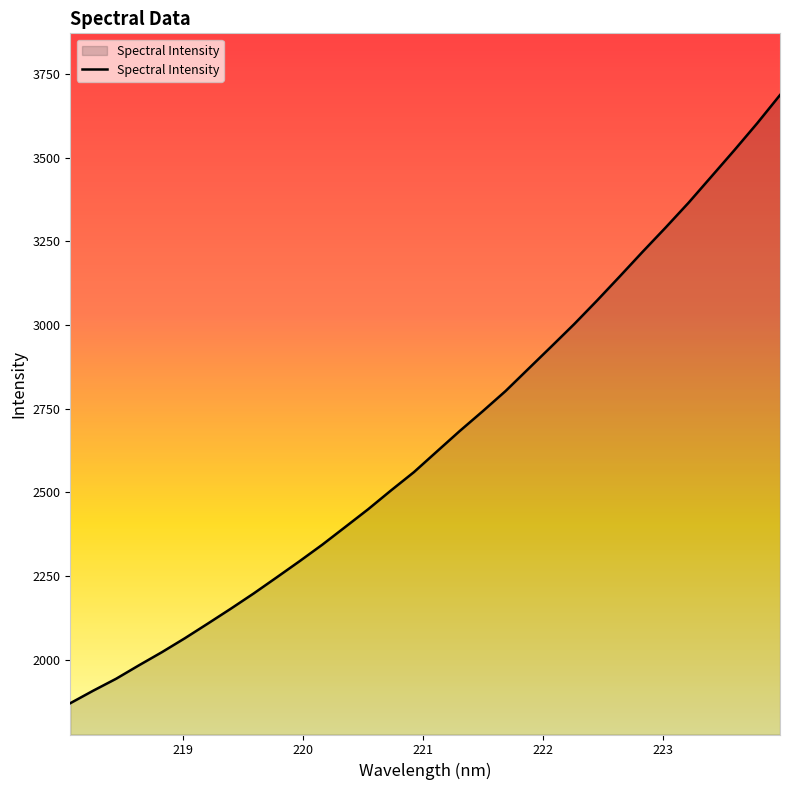

What is the smallest value displayed?

1870.2